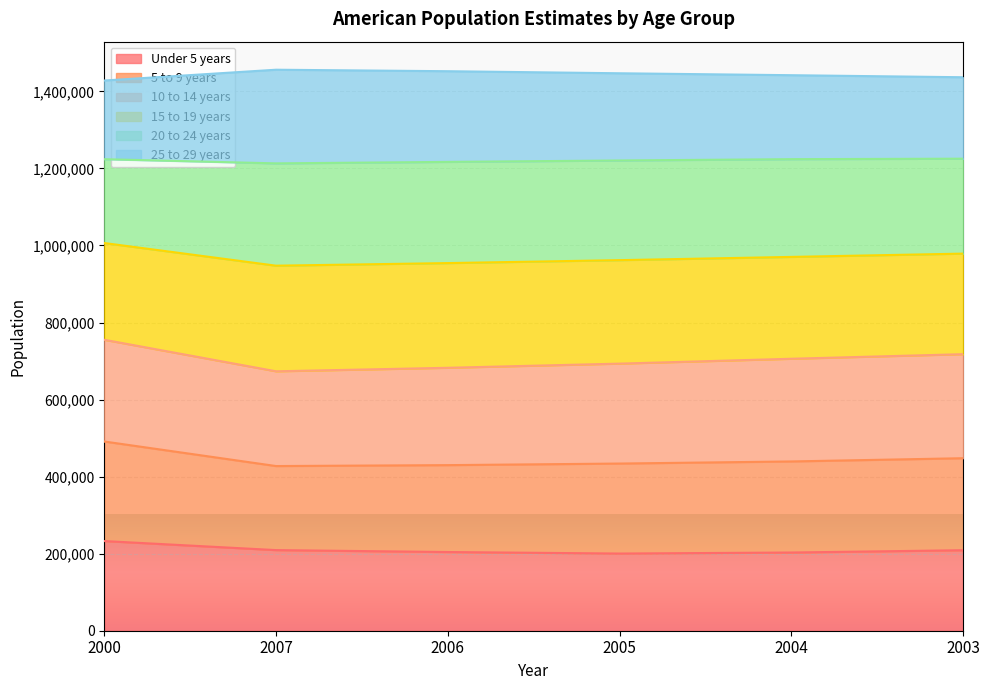

What is the total value across all series at 2007?

1456293